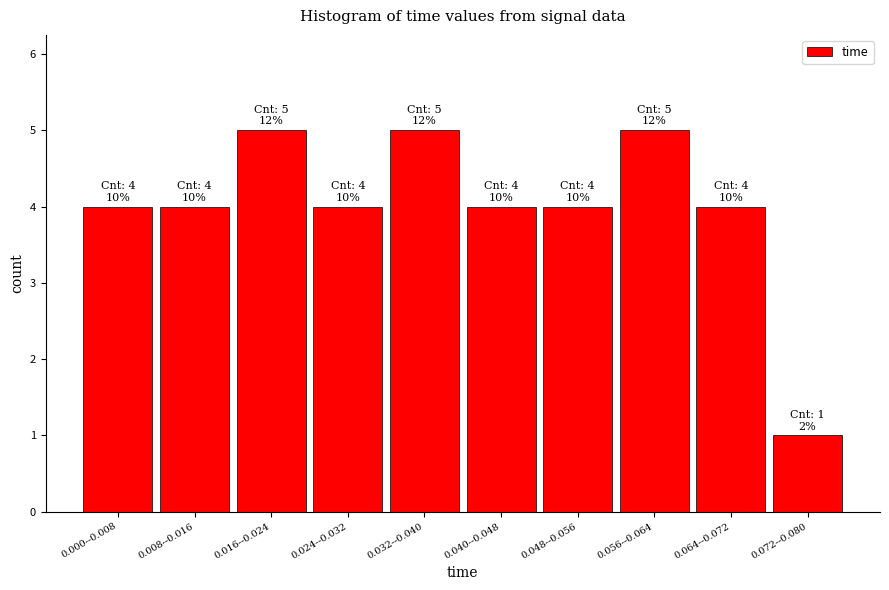

Reading right to left, what are all the values shown in this chart?

1	4	5	4	4	5	4	5	4	4